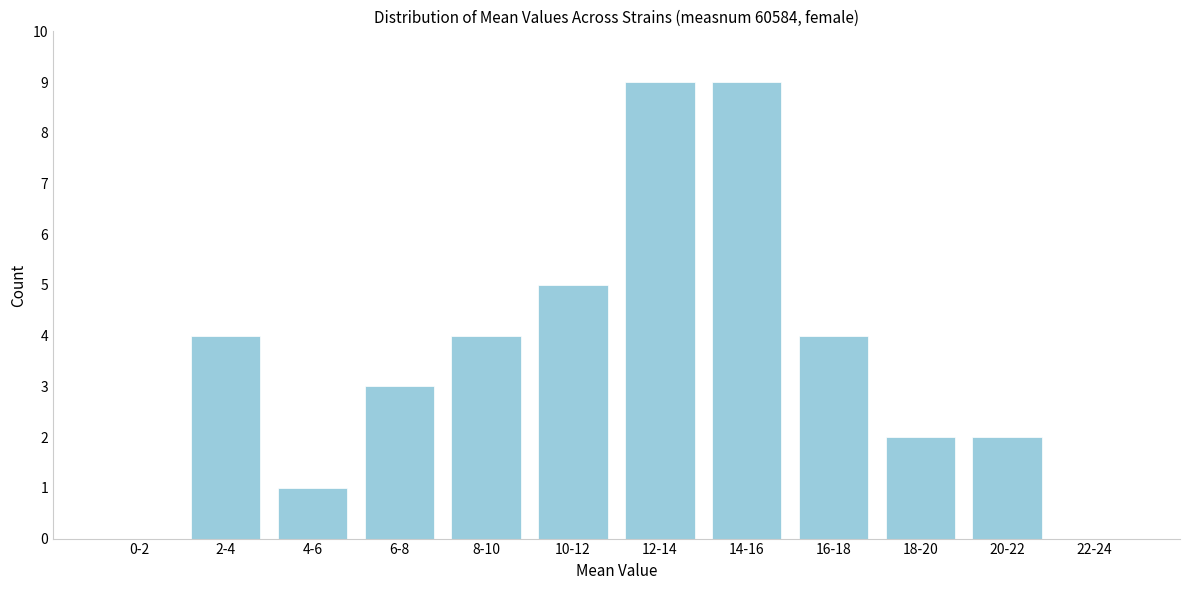

Reading left to right, list all the values displayed in this chart.

0-2=0	2-4=4	4-6=1	6-8=3	8-10=4	10-12=5	12-14=9	14-16=9	16-18=4	18-20=2	20-22=2	22-24=0